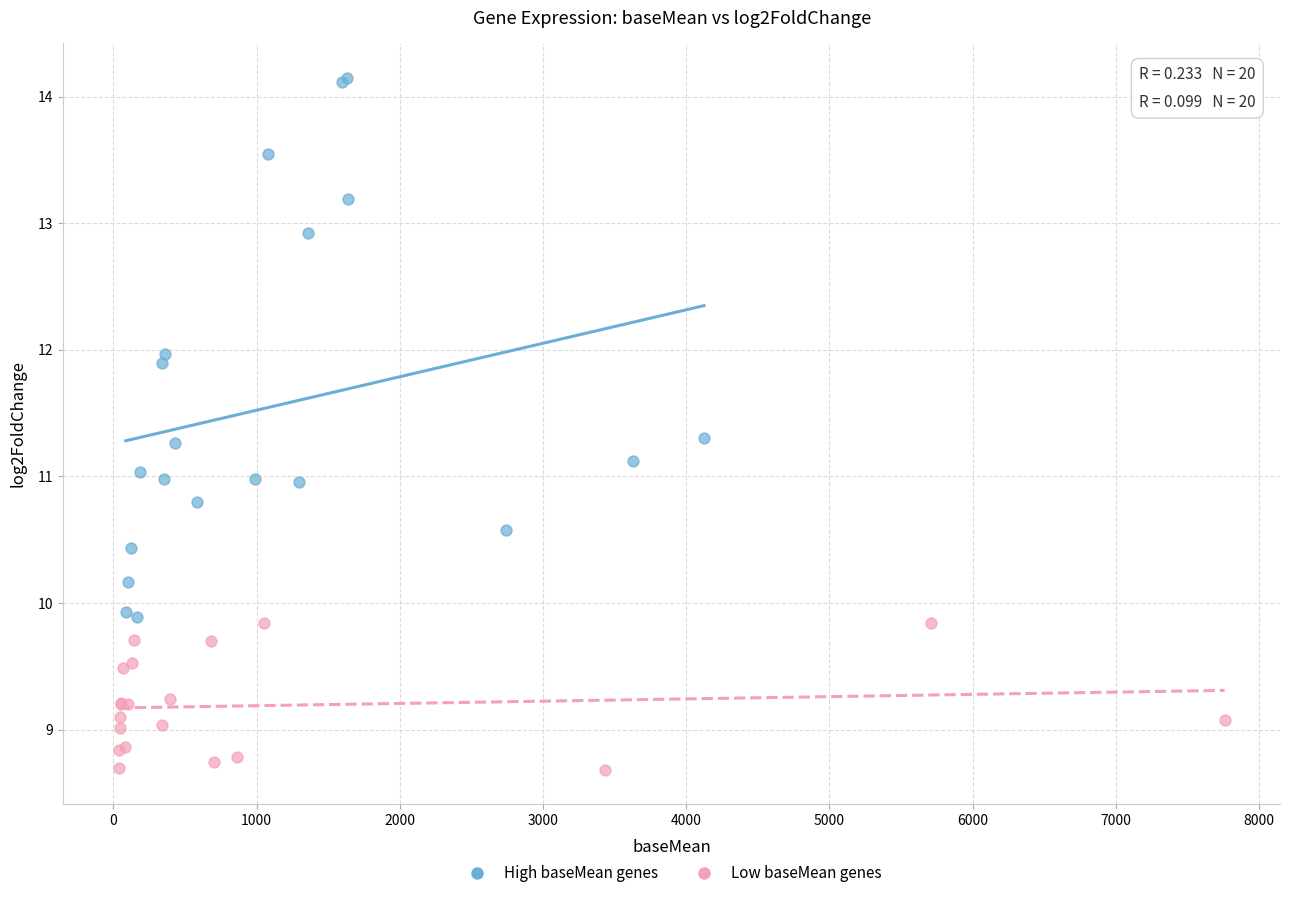

Which series has the widest spread of Y values?

High baseMean genes